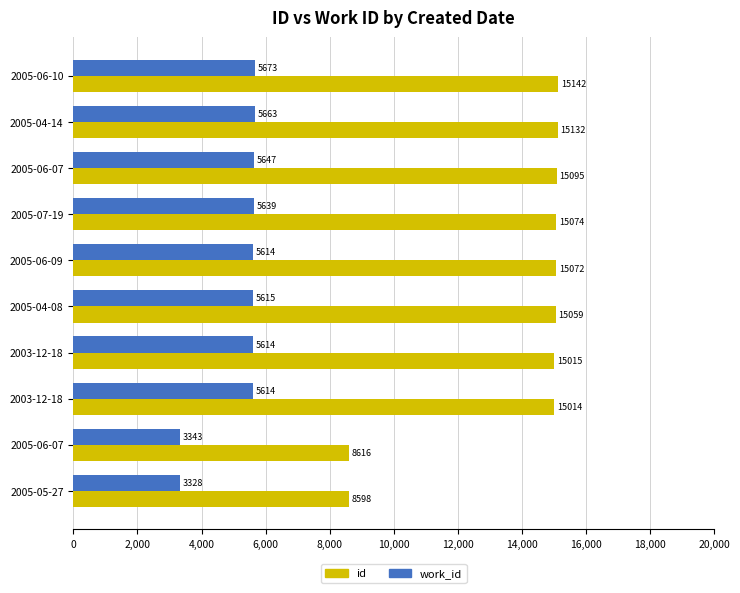

How many series are shown in this chart?

2